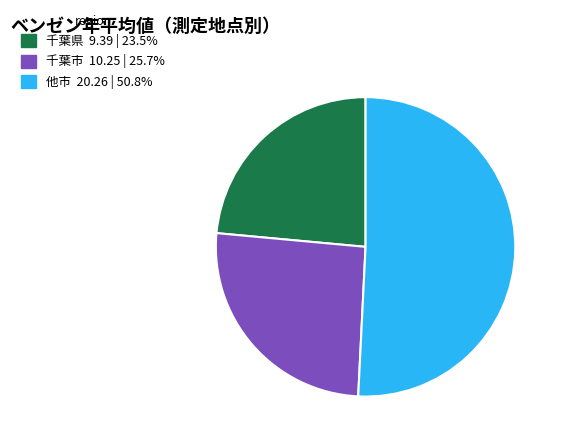

Is there any slice that represents more than half of the pie?

Yes